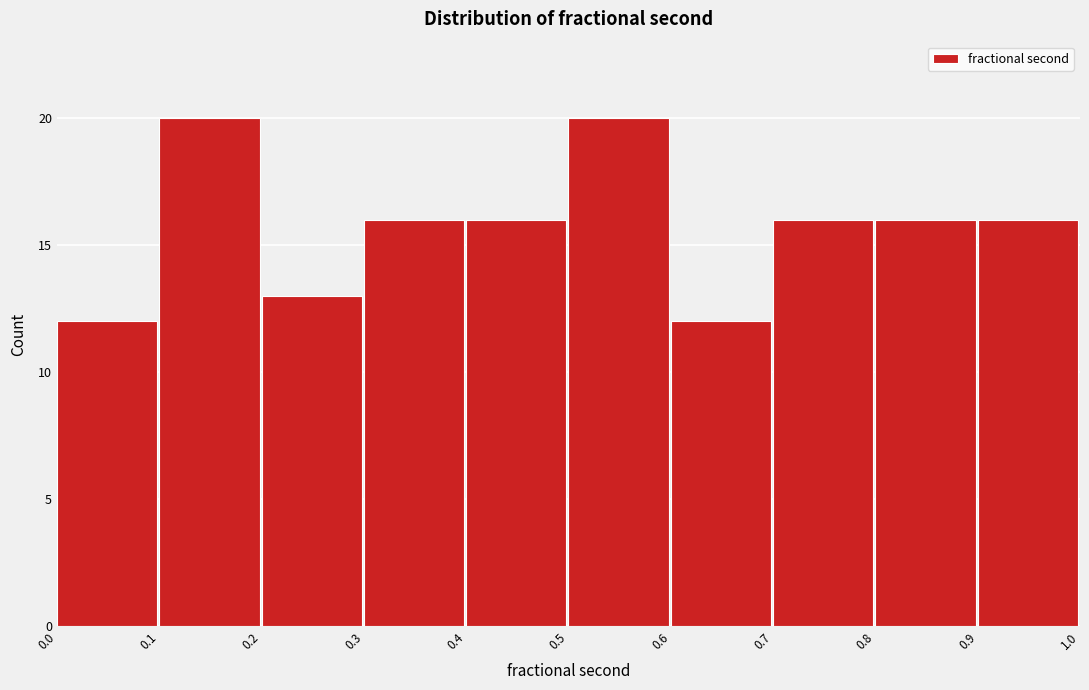

How tall is the bar that spans 0.0 to 0.1 on the x-axis? The values are not printed on the chart, so give them approximately, as read against the axis.

12